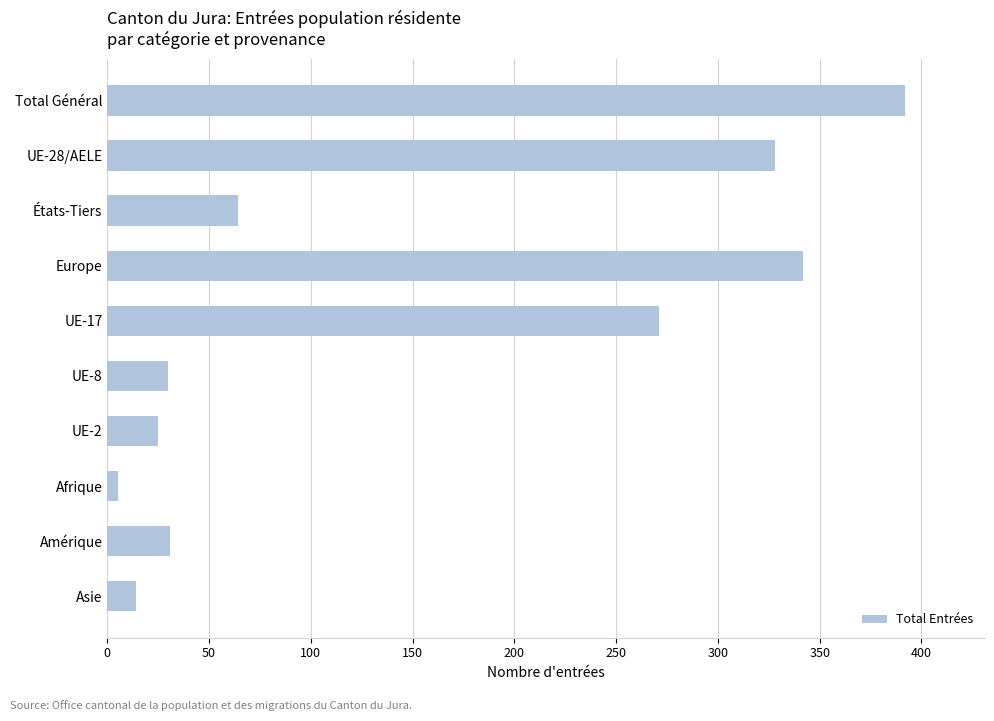

What is the difference between the maximum and second lowest values?

378